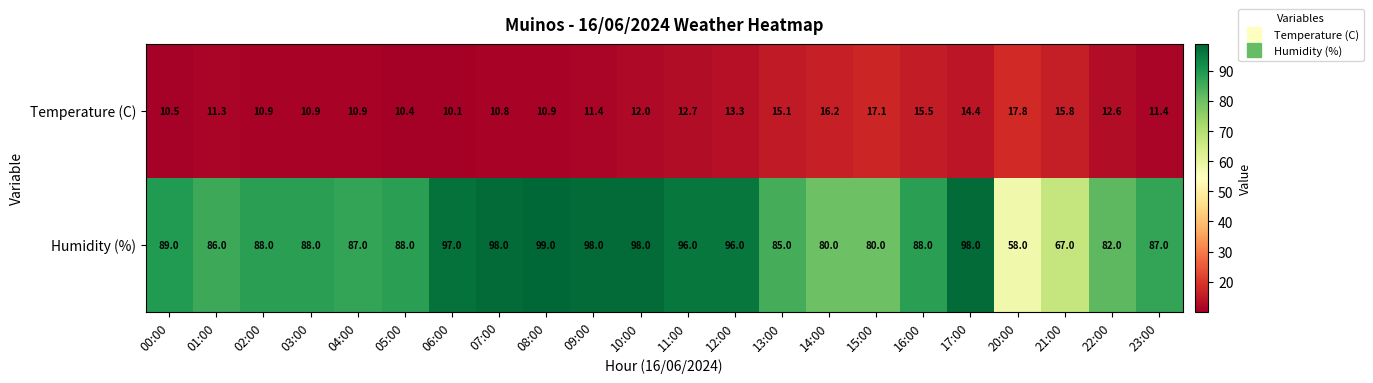

At which label does Humidity (%) first exceed 88?

00:00